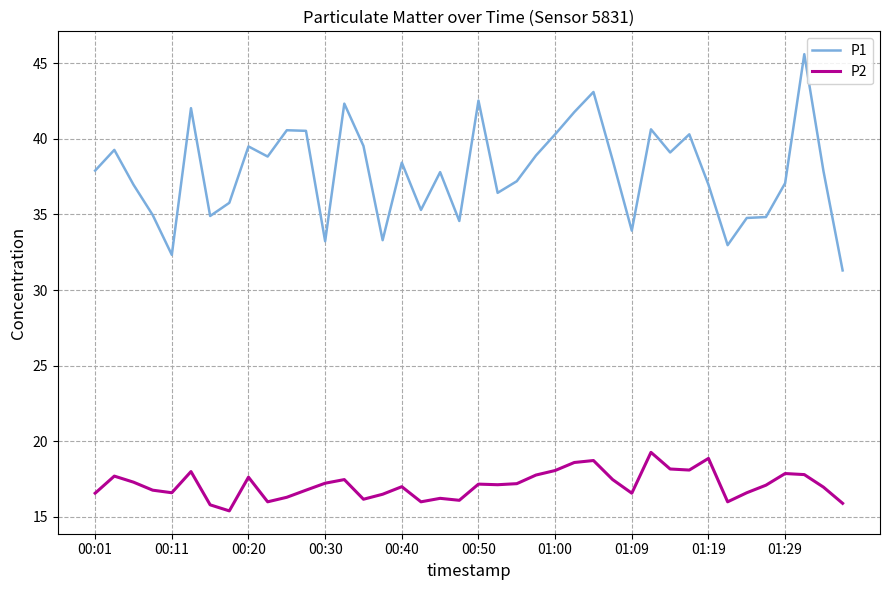

What is the difference between the maximum and minimum values in the P2 series?

3.9